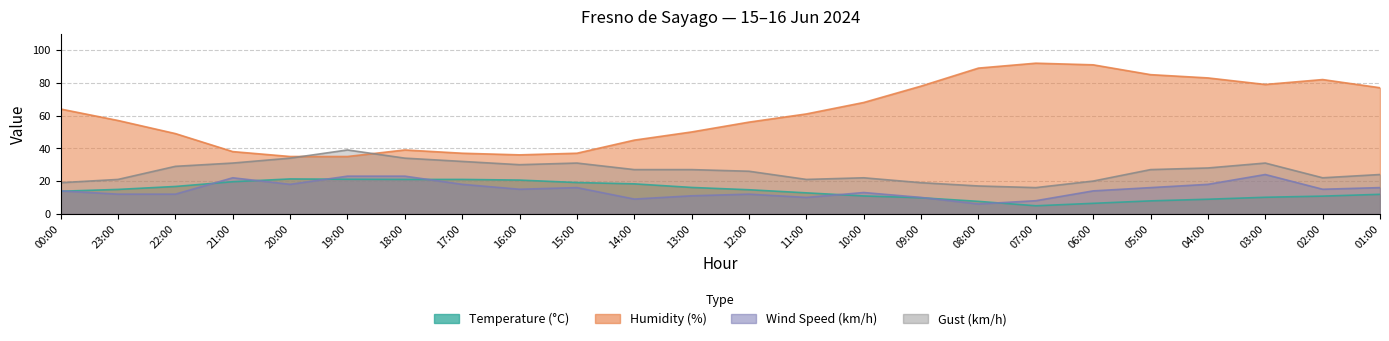

Reading left to right, list all the values displayed in this chart.

Temperature (°C): 00:00=13.8	23:00=14.9	22:00=16.7	21:00=19.6	20:00=21.3	19:00=21.1	18:00=21.0	17:00=21.0	16:00=20.6	15:00=19.1	14:00=18.3	13:00=16.1	12:00=14.7	11:00=12.8	10:00=10.9	09:00=9.8	08:00=7.6	07:00=4.9	06:00=6.4	05:00=7.9	04:00=8.9	03:00=10.1	02:00=10.8	01:00=11.9
Humidity (%): 00:00=64.0	23:00=57.0	22:00=49.0	21:00=38.0	20:00=35.0	19:00=35.0	18:00=39.0	17:00=37.0	16:00=36.0	15:00=37.0	14:00=45.0	13:00=50.0	12:00=56.0	11:00=61.0	10:00=68.0	09:00=78.0	08:00=89.0	07:00=92.0	06:00=91.0	05:00=85.0	04:00=83.0	03:00=79.0	02:00=82.0	01:00=77.0
Wind Speed (km/h): 00:00=14.0	23:00=12.0	22:00=12.0	21:00=22.0	20:00=18.0	19:00=23.0	18:00=23.0	17:00=18.0	16:00=15.0	15:00=16.0	14:00=9.0	13:00=11.0	12:00=12.0	11:00=10.0	10:00=13.0	09:00=10.0	08:00=6.0	07:00=8.0	06:00=14.0	05:00=16.0	04:00=18.0	03:00=24.0	02:00=15.0	01:00=16.0
Gust (km/h): 00:00=19.0	23:00=21.0	22:00=29.0	21:00=31.0	20:00=34.0	19:00=39.0	18:00=34.0	17:00=32.0	16:00=30.0	15:00=31.0	14:00=27.0	13:00=27.0	12:00=26.0	11:00=21.0	10:00=22.0	09:00=19.0	08:00=17.0	07:00=16.0	06:00=20.0	05:00=27.0	04:00=28.0	03:00=31.0	02:00=22.0	01:00=24.0